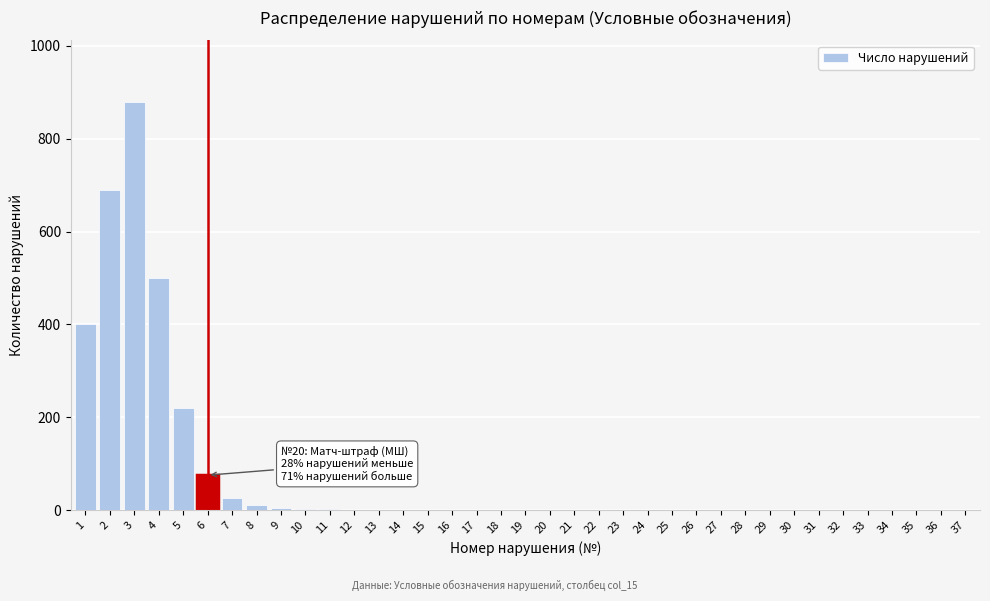

What is the greatest value displayed?

880